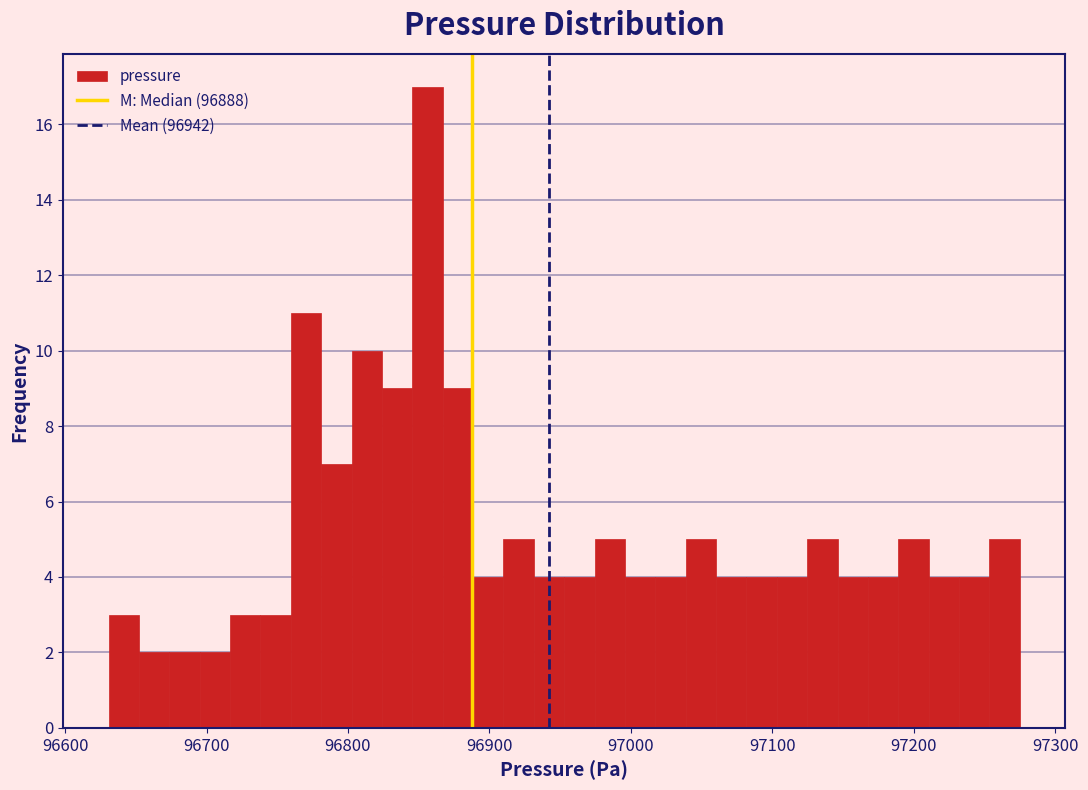

Read against the x-axis, roughly where is the centre of the tallest bar?

96860